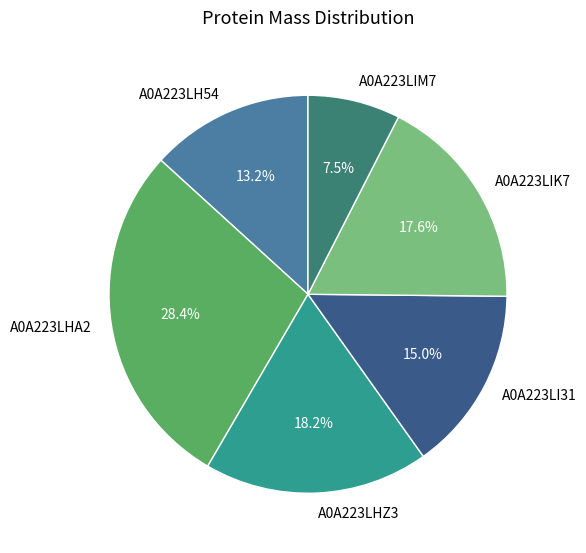

To the nearest percent, what percentage of the pie is A0A223LIK7?

18%